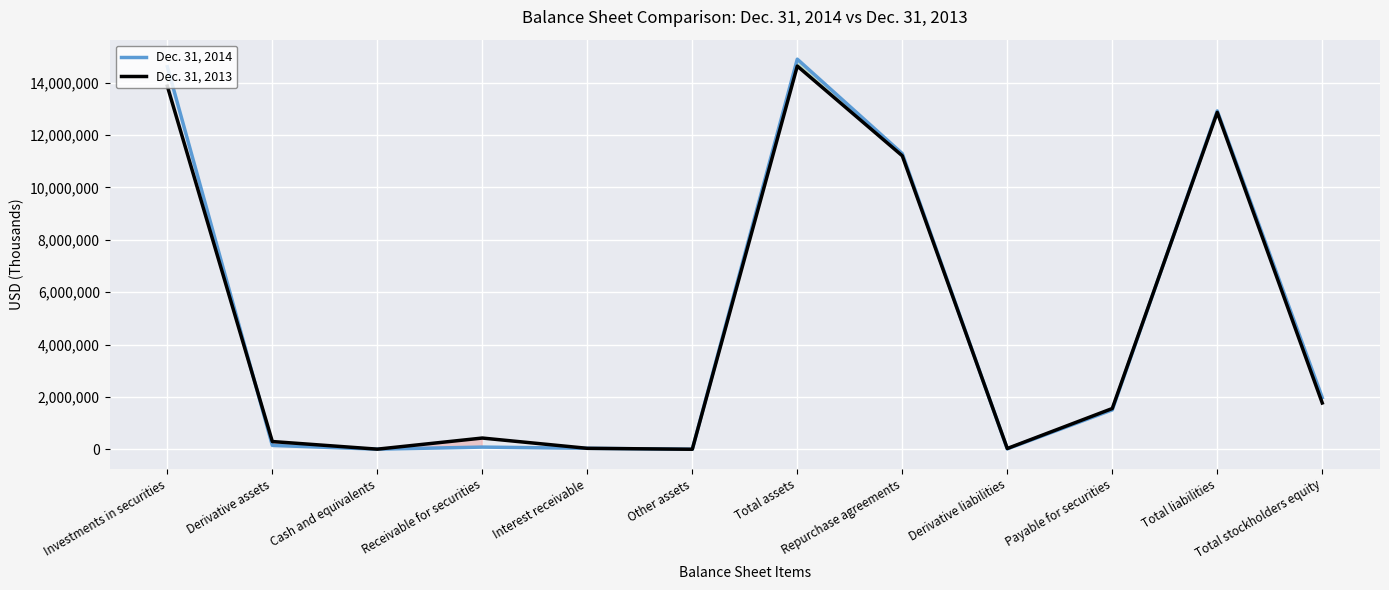

True or false: Dec. 31, 2014 and Dec. 31, 2013 intersect in this chart.

True